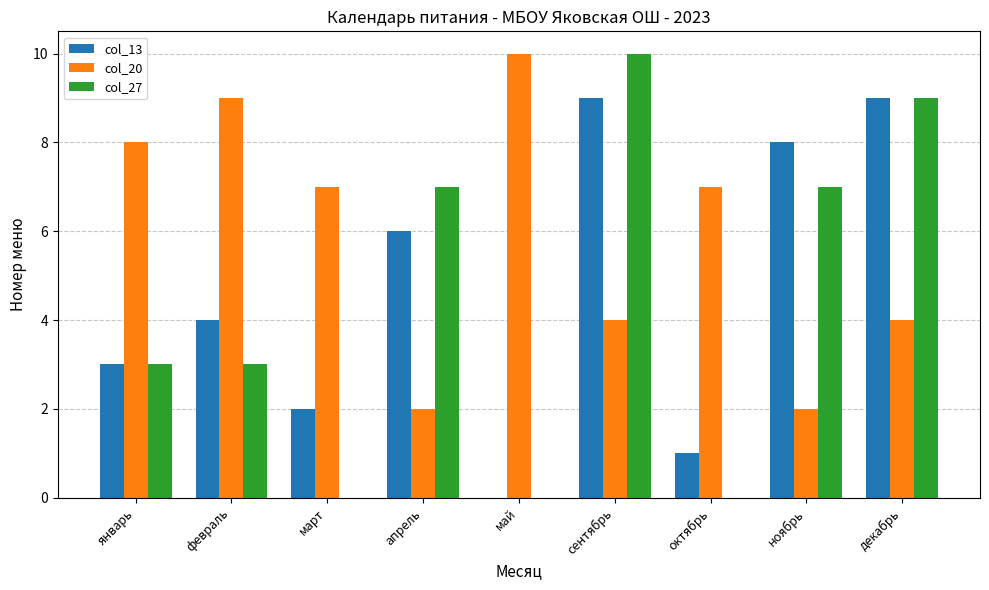

What is the approximate value of col_27 at ноябрь, to the nearest 5?

5